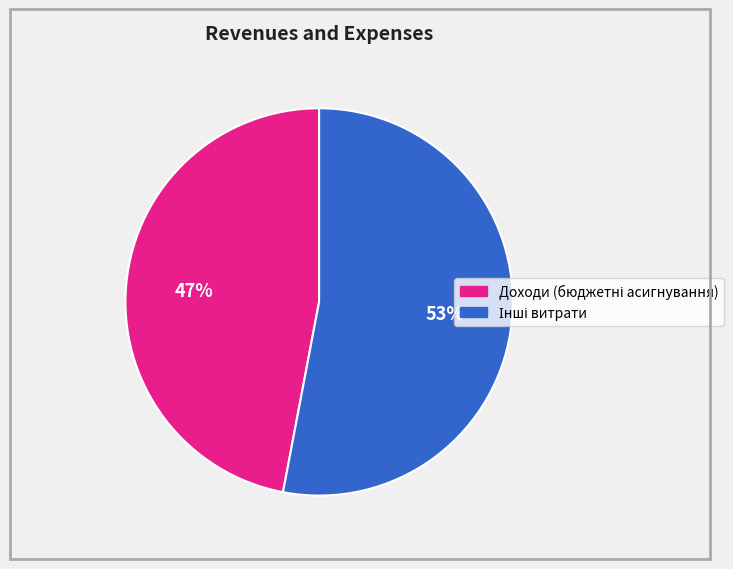

Does any single category account for the majority?

Yes